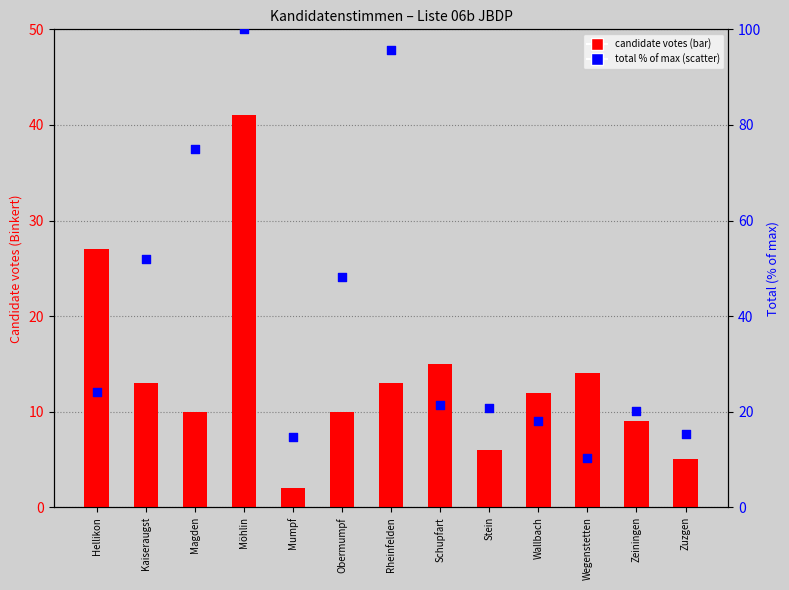

At which category is the sum across all series the highest?

Möhlin